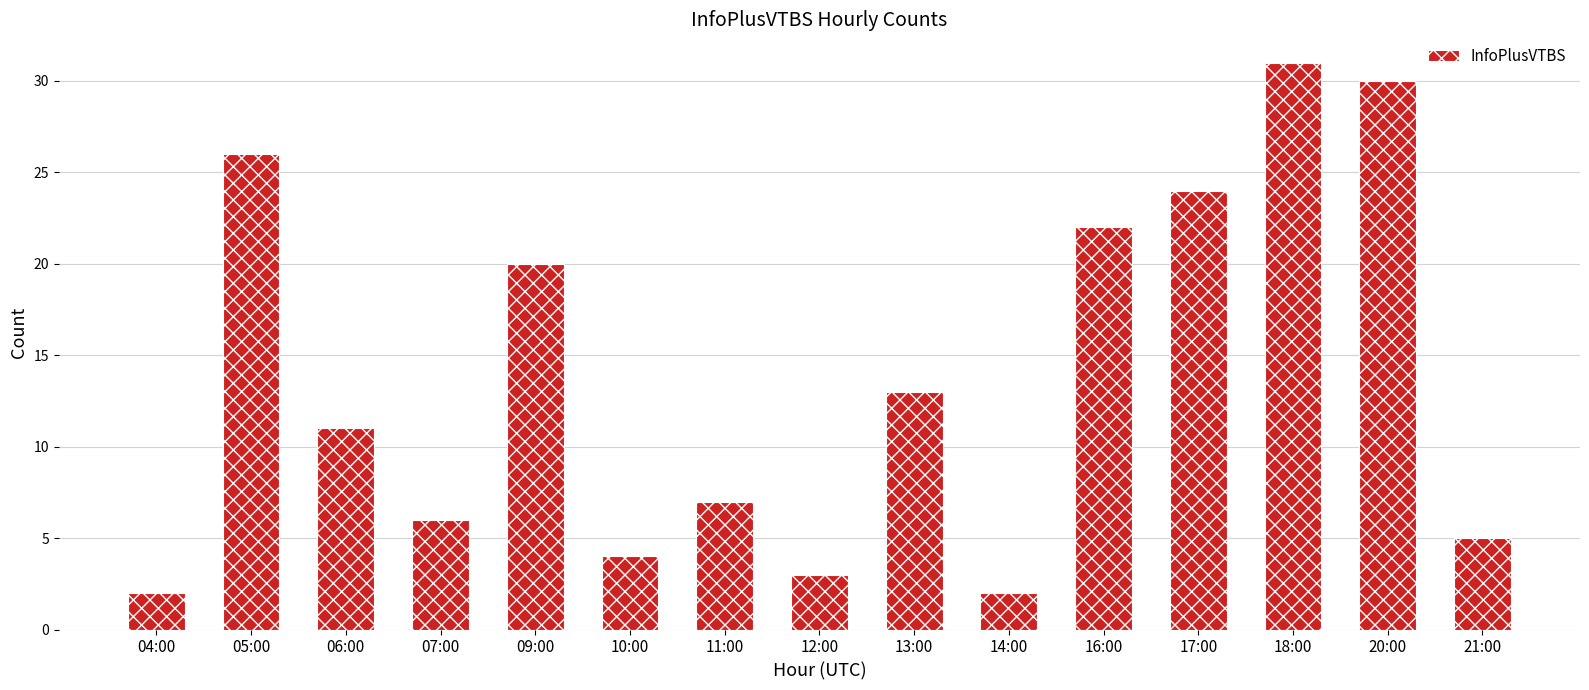

What is the ratio of the value at 13:00 to the value at 14:00?

6.5